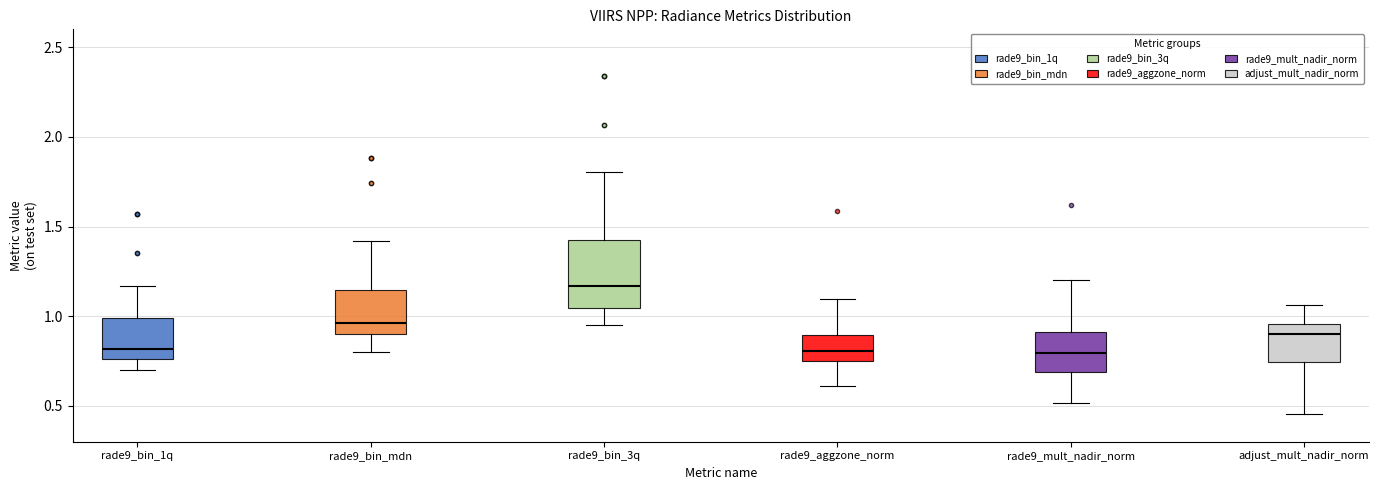

Reading left to right, transcribe this box plot: for each box, give where its median line is, the range the box spans, and where its two whiskers end, as read against the y-axis. The values are not printed on the chart, so give them approximately, as read against the axis.

rade9_bin_1q: median 0.80, box 0.75 to 1.00, whiskers 0.70 to 1.15
rade9_bin_mdn: median 0.95, box 0.90 to 1.15, whiskers 0.80 to 1.40
rade9_bin_3q: median 1.15, box 1.05 to 1.40, whiskers 0.95 to 1.80
rade9_aggzone_norm: median 0.80, box 0.75 to 0.90, whiskers 0.60 to 1.10
rade9_mult_nadir_norm: median 0.80, box 0.70 to 0.90, whiskers 0.50 to 1.20
adjust_mult_nadir_norm: median 0.90, box 0.75 to 0.95, whiskers 0.45 to 1.05